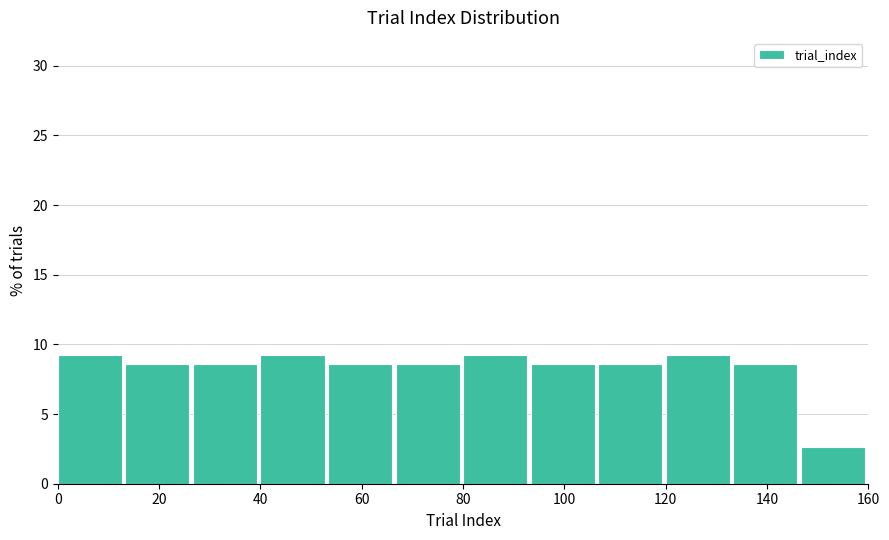

Reading left to right, transcribe this chart: for each bar, give the range it covers on the x-axis and its height. Neither the bar edges nor the heights are printed on the chart, so give them approximately, as read against the axes.

0 to 14: 9.5
14 to 26: 8.5
26 to 40: 8.5
40 to 54: 9.5
54 to 66: 8.5
66 to 80: 8.5
80 to 94: 9.5
94 to 106: 8.5
106 to 120: 8.5
120 to 134: 9.5
134 to 146: 8.5
146 to 160: 2.5